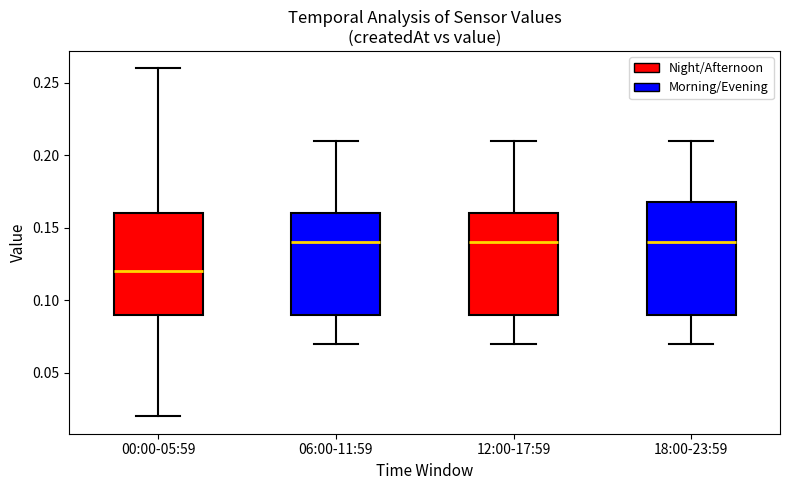

Where does the upper whisker of the box for 06:00-11:59 end on the y-axis? The values are not printed on the chart, so give them approximately, as read against the axis.

0.21